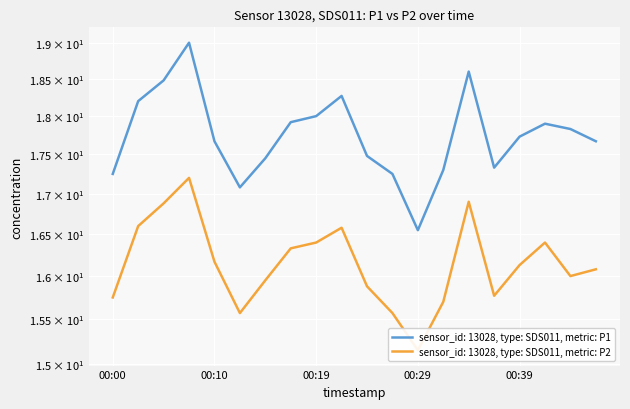

What is the difference between the highest and lowest values at 00:47?

1.6